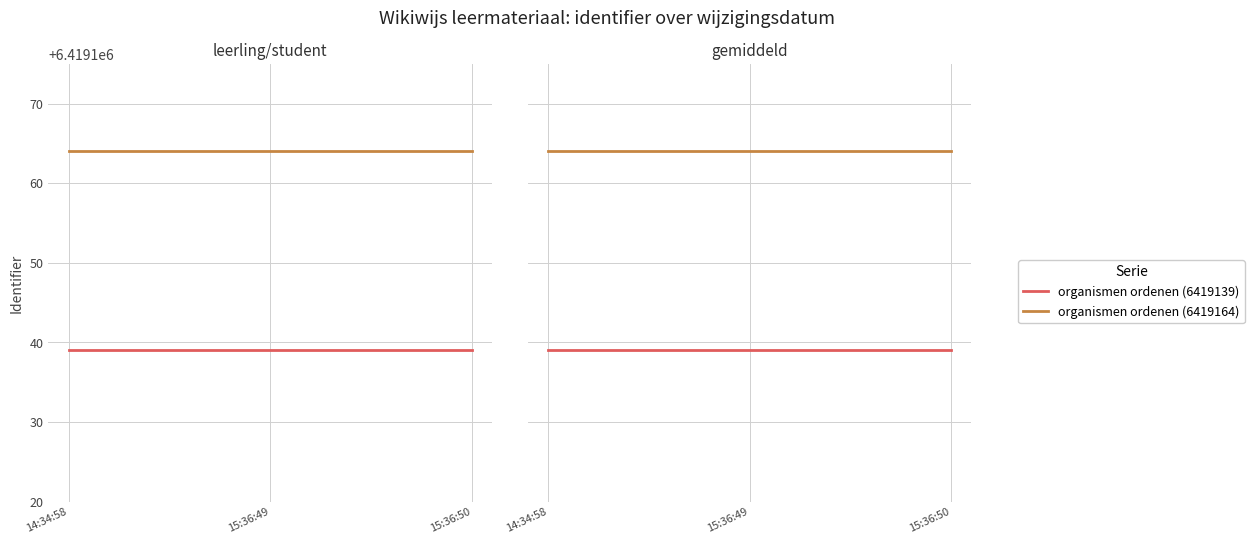

Between 15:36:49 and 15:36:50, which is larger?

15:36:49